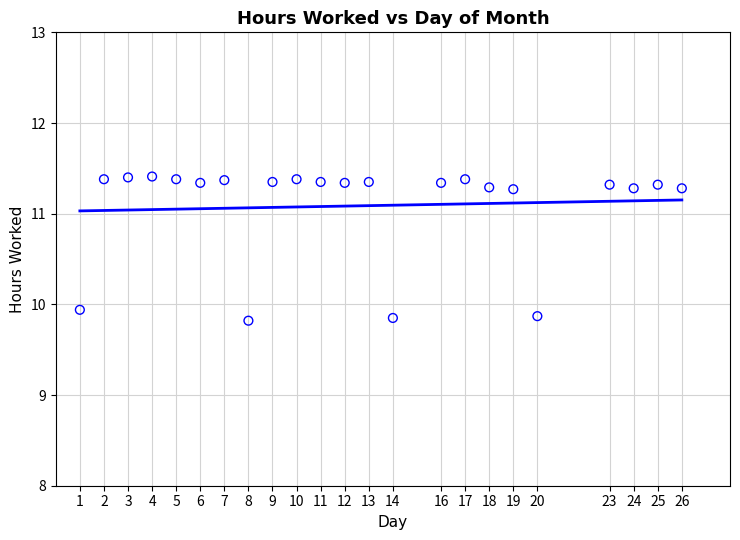

What Y value in the scatter plot is closest to 10?

9.9